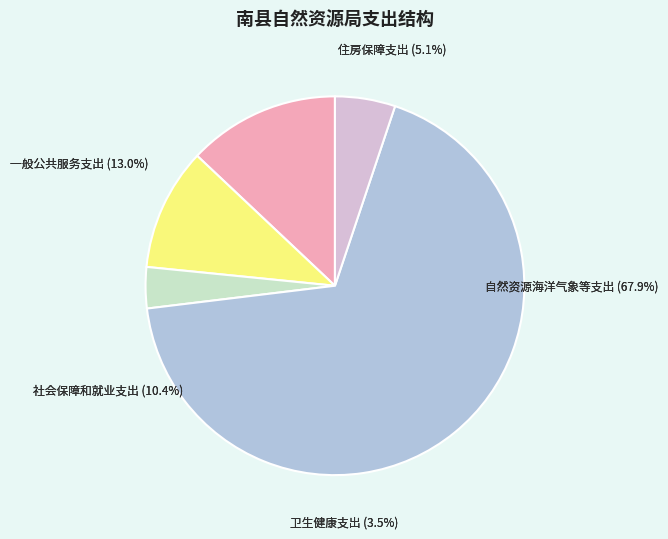

Which slice is the smallest?

卫生健康支出